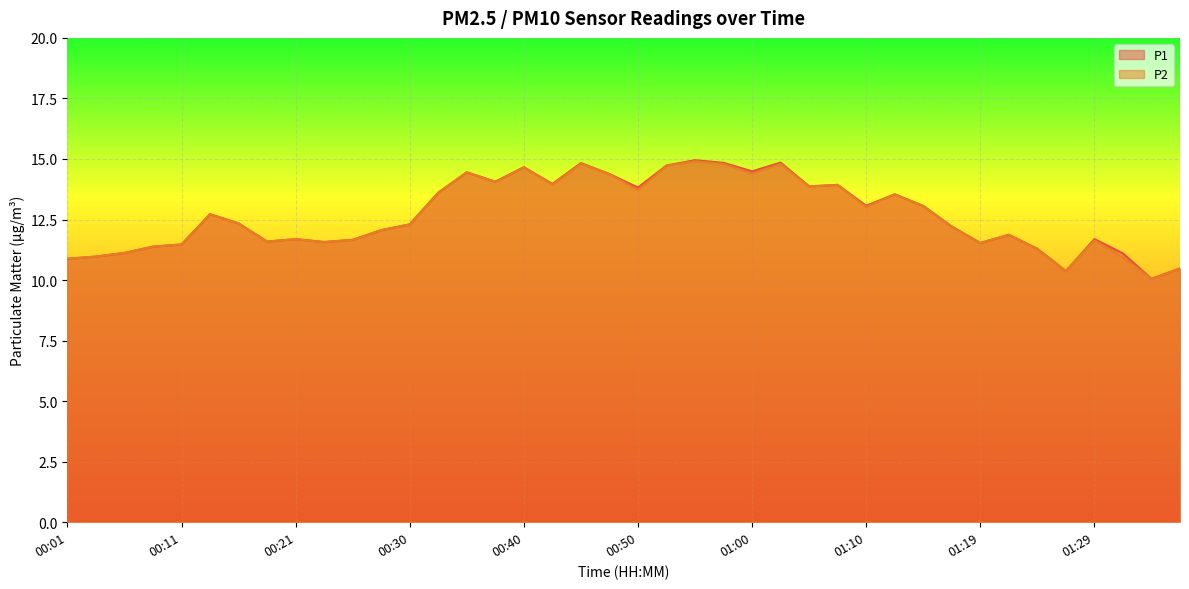

List the series in order of their overall mean, highest first.

P1, P2